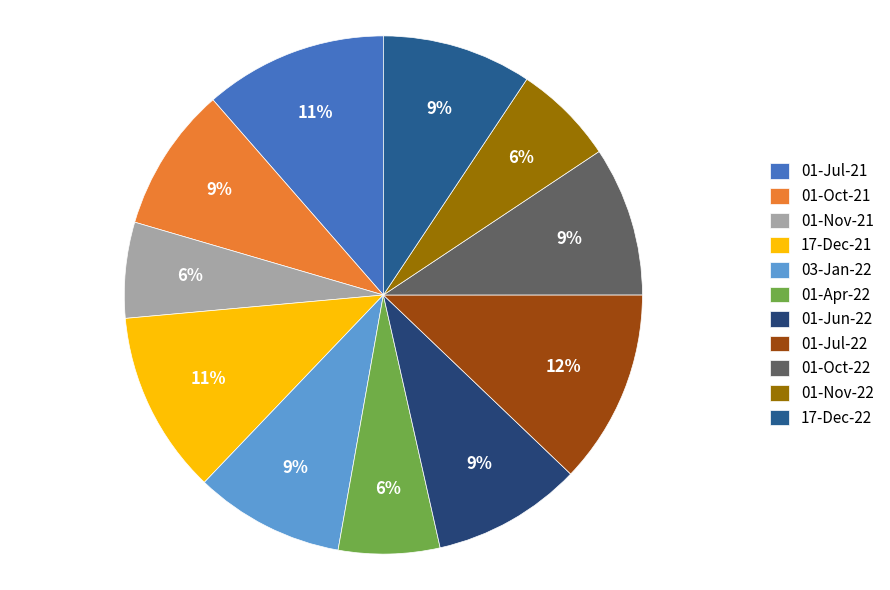

To the nearest percent, what percentage of the pie is 01-Jun-22?

9%